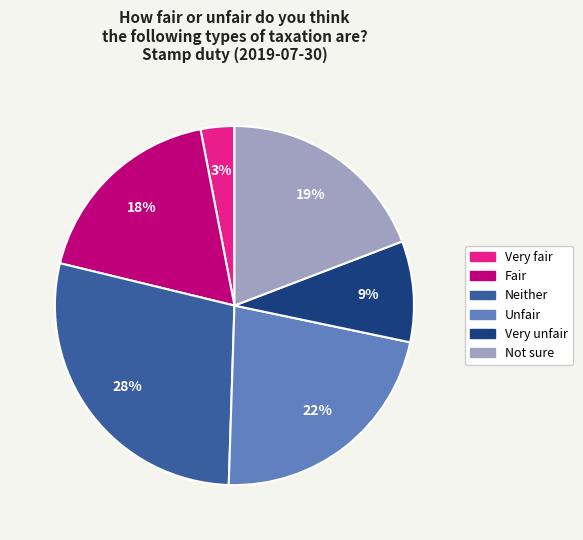

Is the sum of Very unfair and Neither greater than half?

No